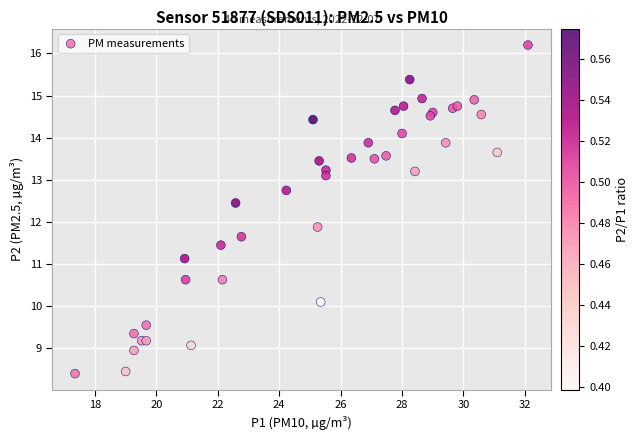

What Y value in the scatter plot is closest to 12?

11.9